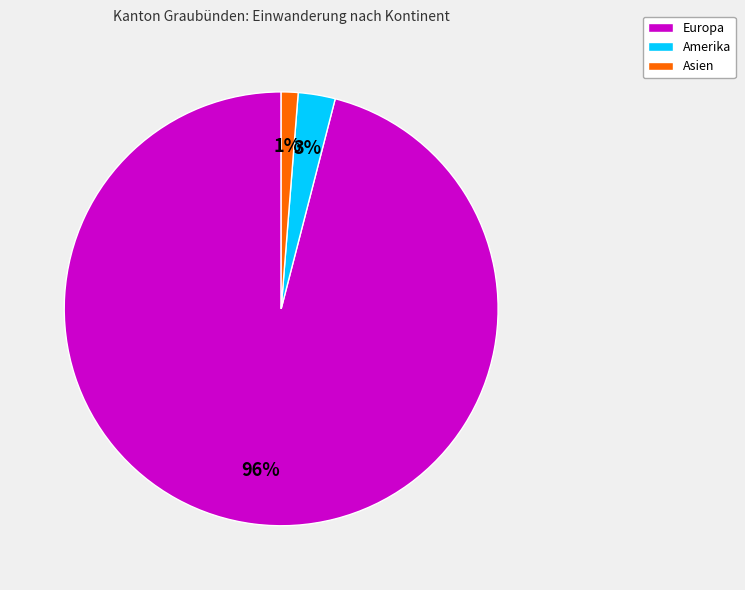

Is it true that Asien is 1% of the pie?

True